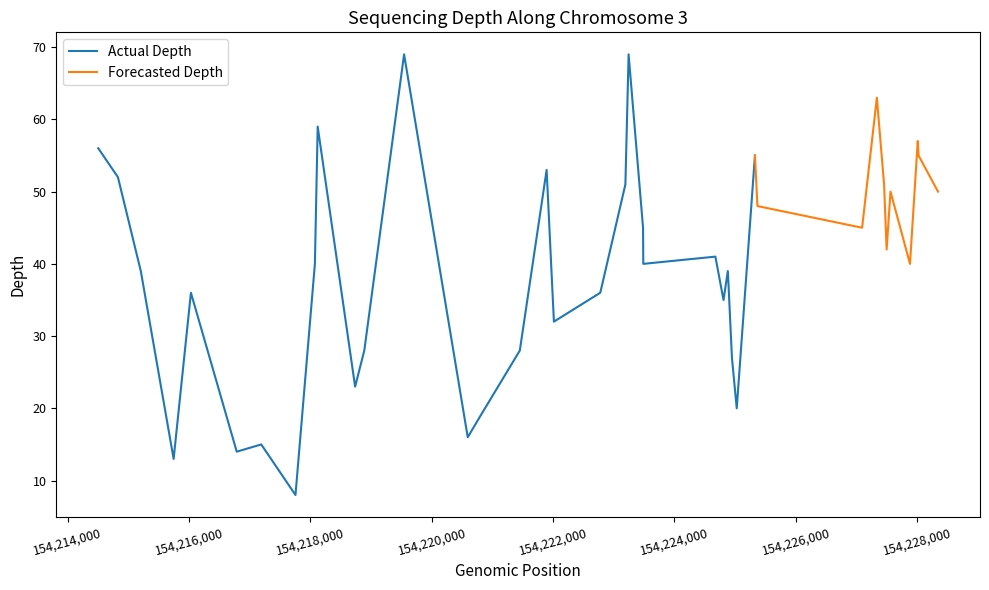

Reading left to right, transcribe all the data shown in this chart.

56	52	39	13	36	14	15	8	40	59	23	28	69	16	19	28	53	32	36	51	69	45	40	41	35	39	37	27	20	55	48	45	63	51	42	50	40	57	55	50